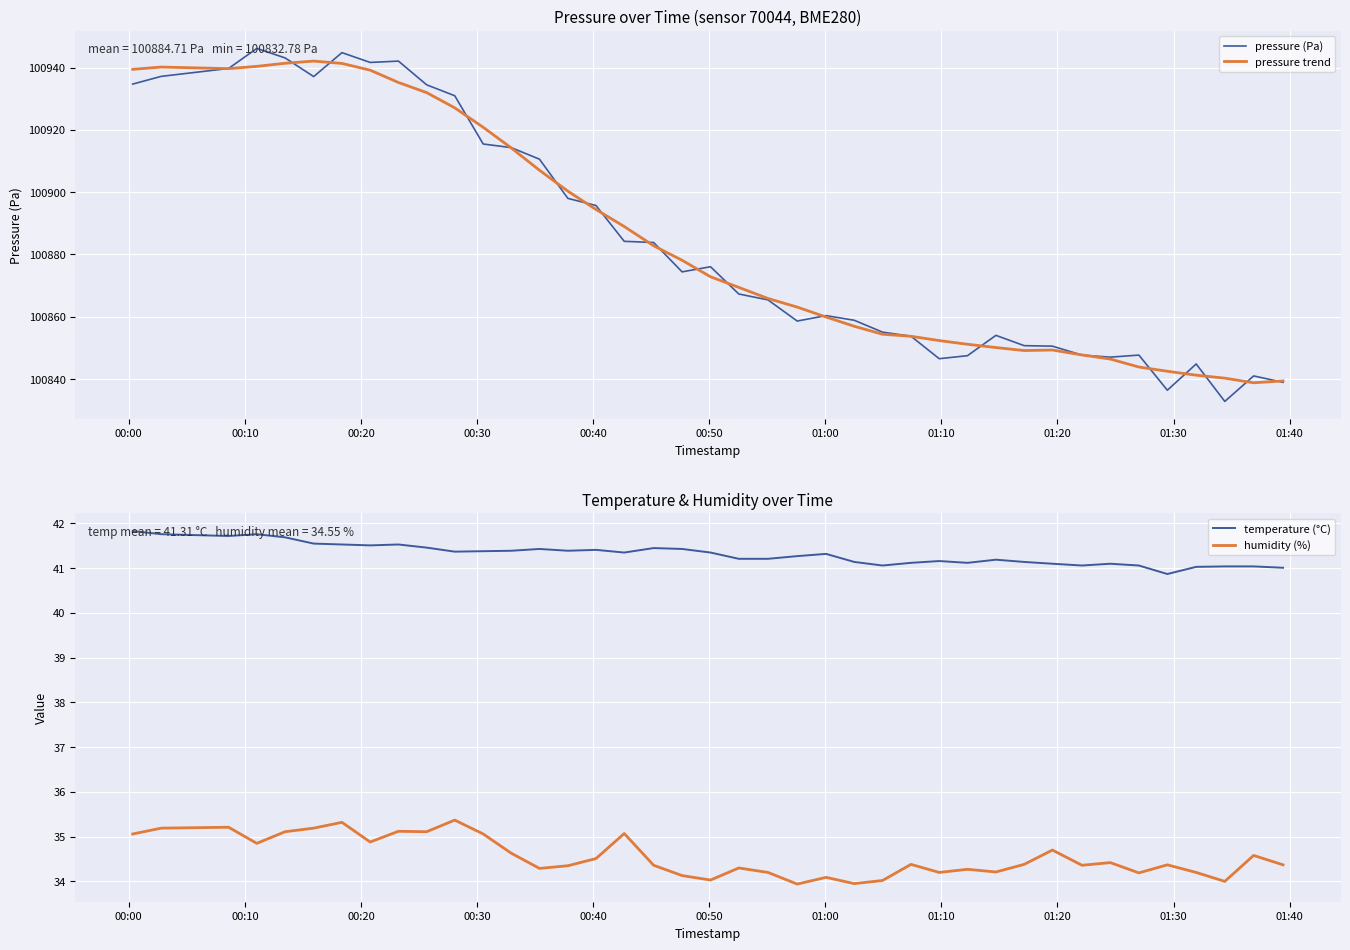

What is the highest value of the pressure trend series?

100942.1